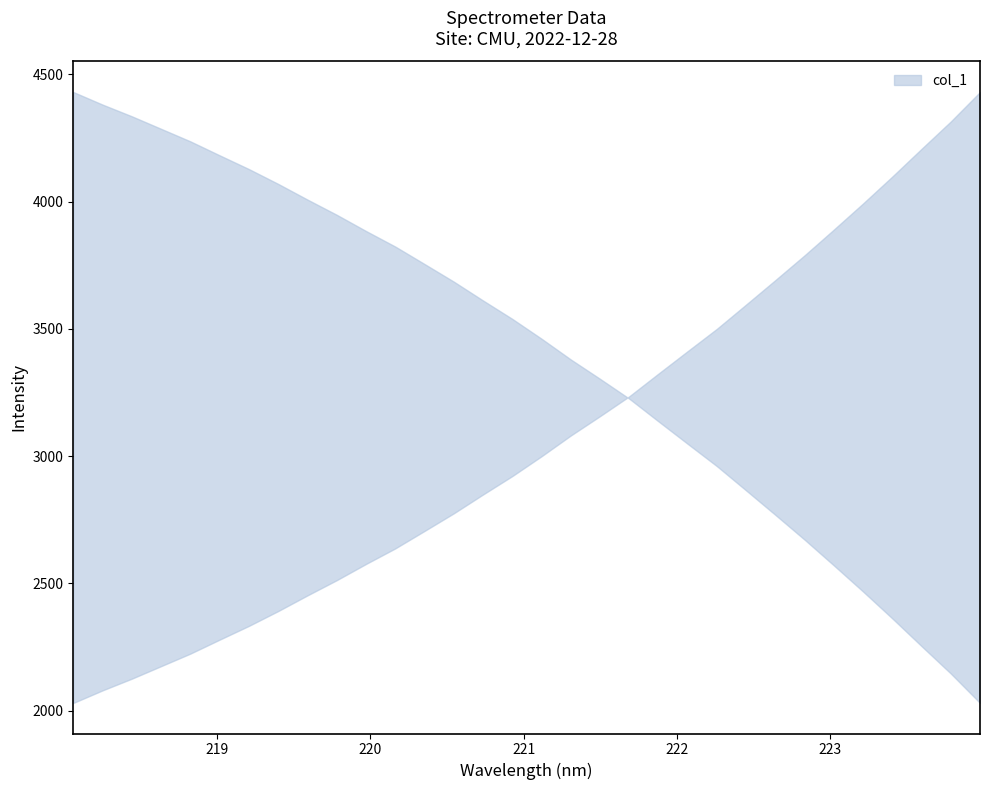

Which category has the highest value across all series?

223.9802